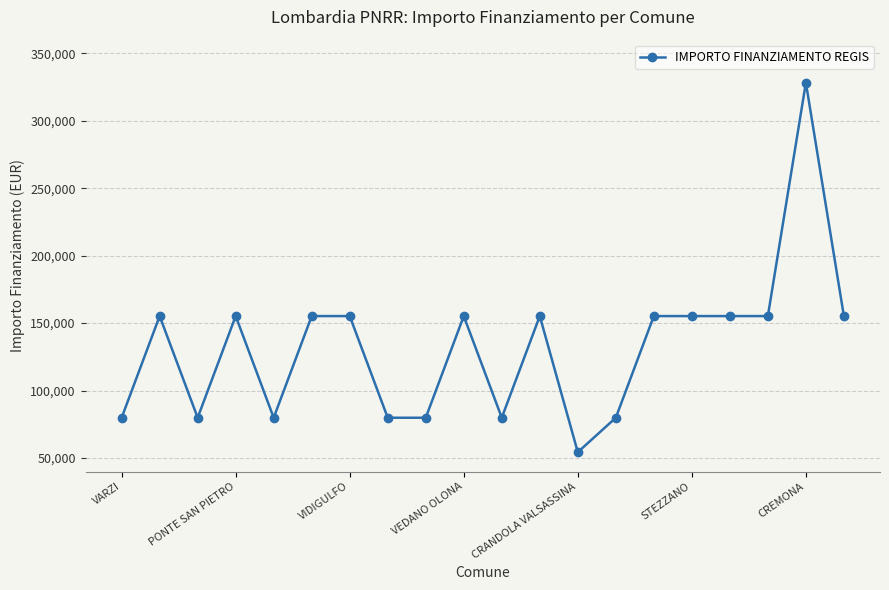

What is the sum of all values?

2649600